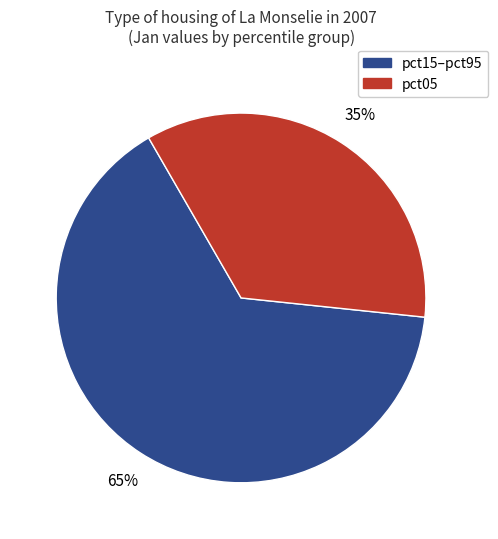

Is there a majority slice in this chart?

Yes